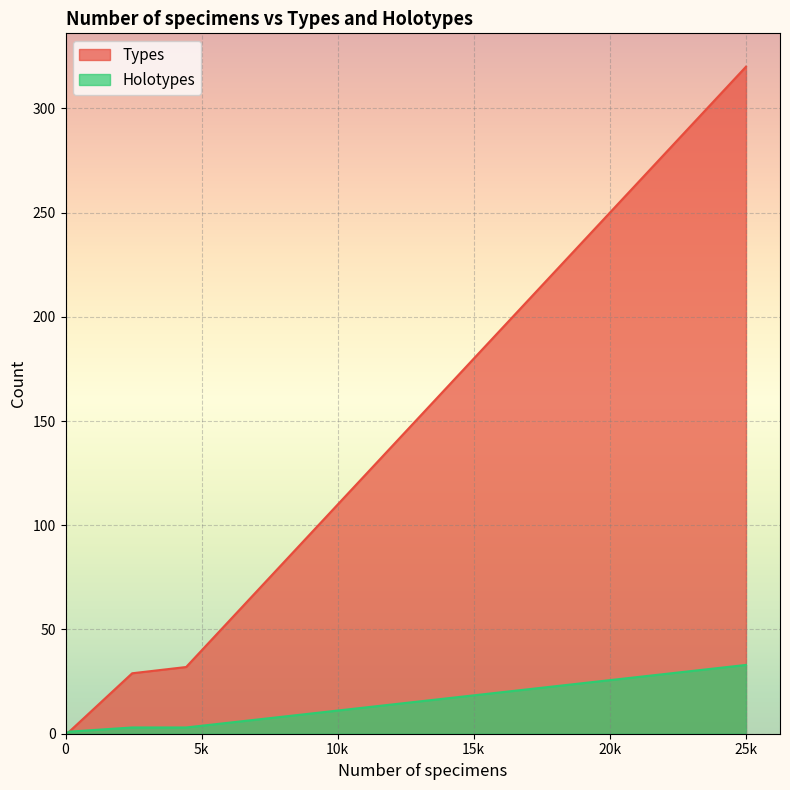

Which series has the largest range (max minus min)?

Types